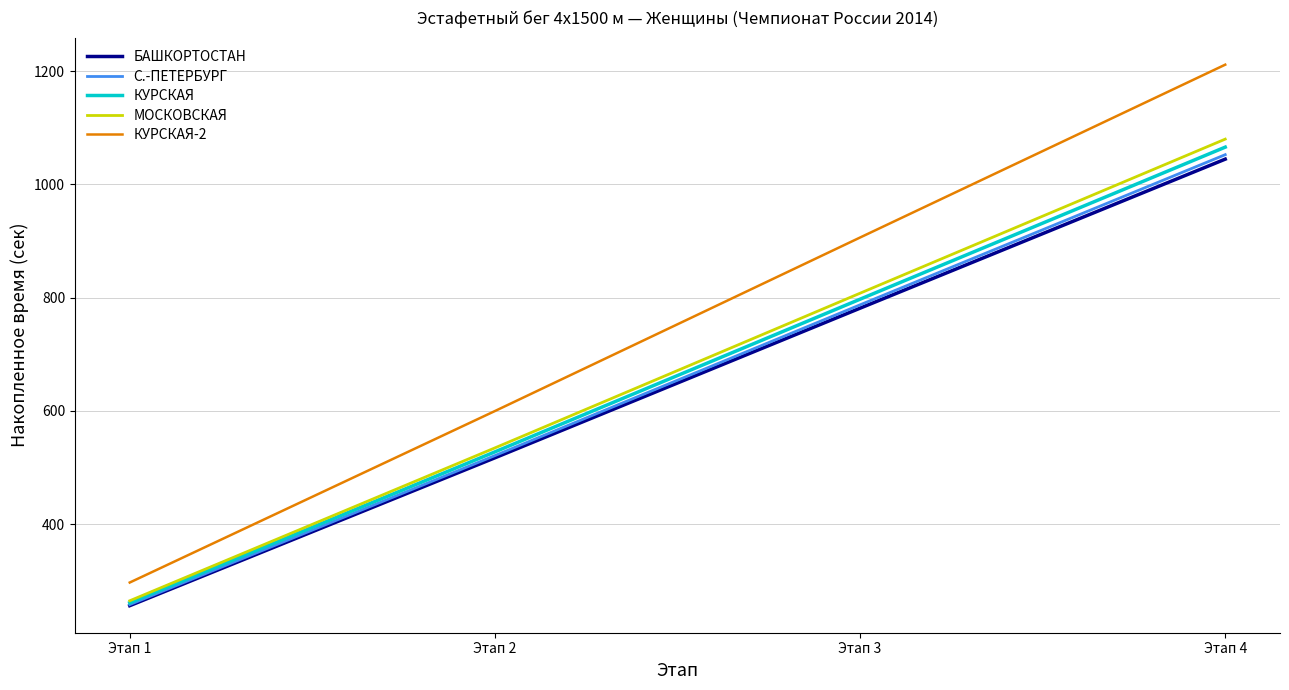

Count the number of data series in this chart.

5